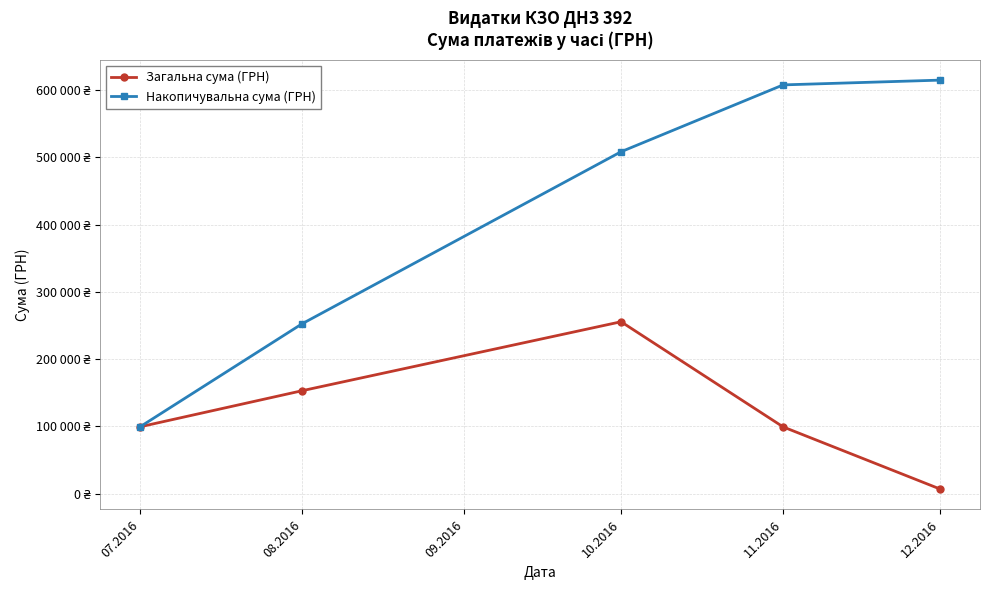

Is this an area chart (filled region under the line)?

No